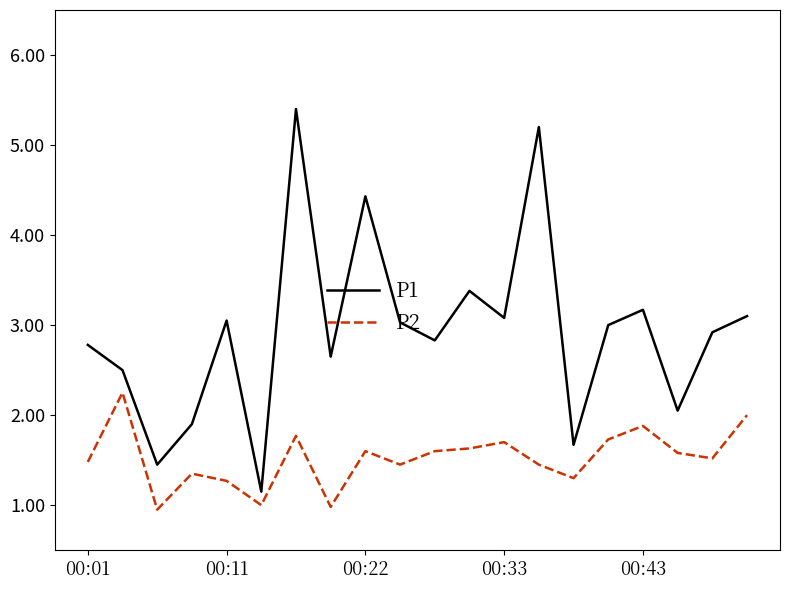

Count the number of data series in this chart.

2